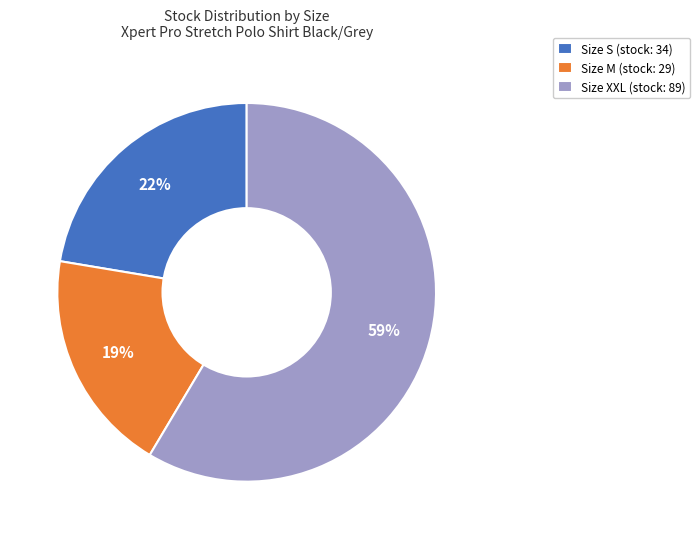

What percentage is the Size M (stock: 29) slice, to the nearest percent?

19%